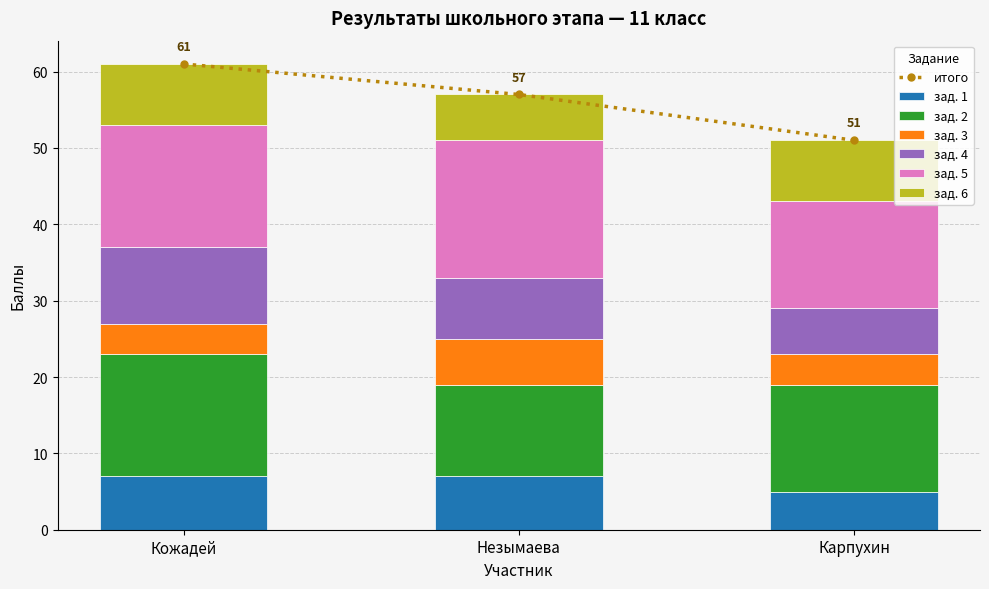

What is the minimum value for зад. 1?

5